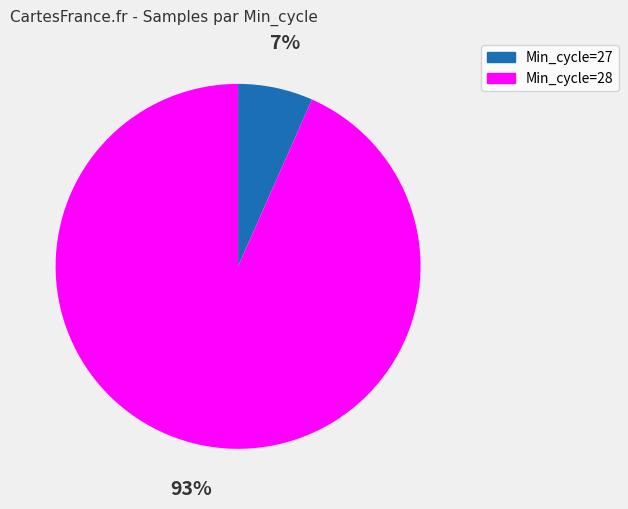

Is there any slice that represents more than half of the pie?

Yes